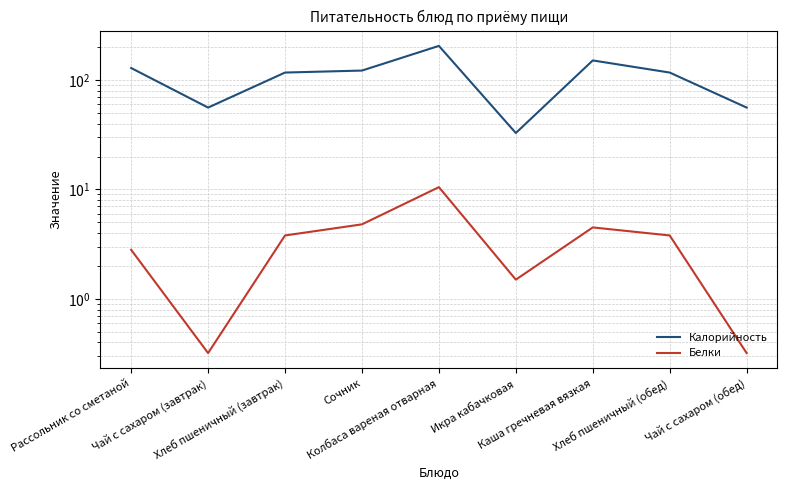

What is the minimum value for Калорийность?

32.8